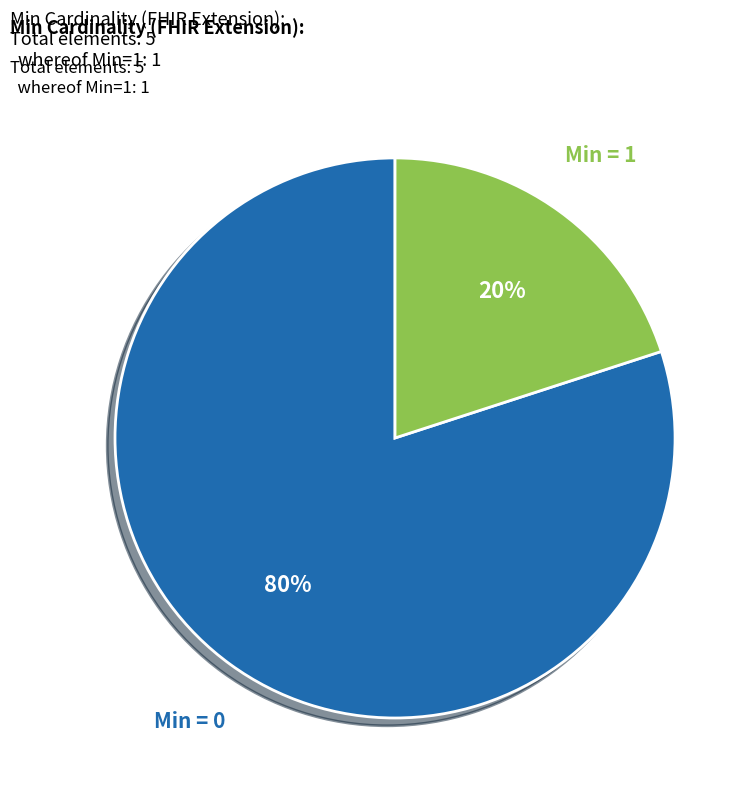

To the nearest percent, what is the difference between the largest and smallest slice percentages?

60%